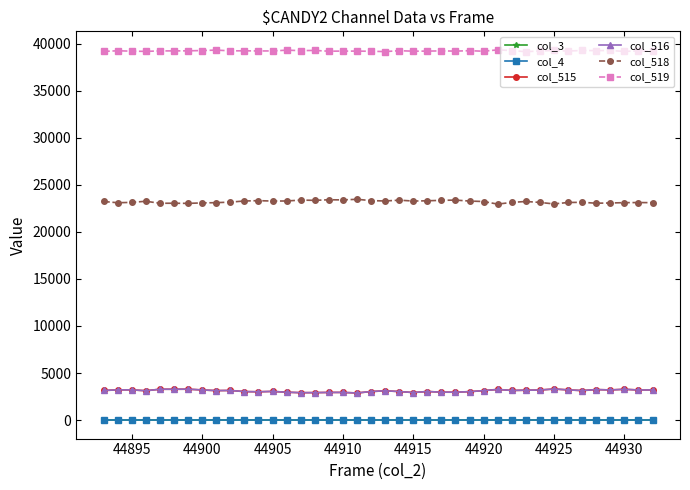

Does the chart have visible grid lines?

No